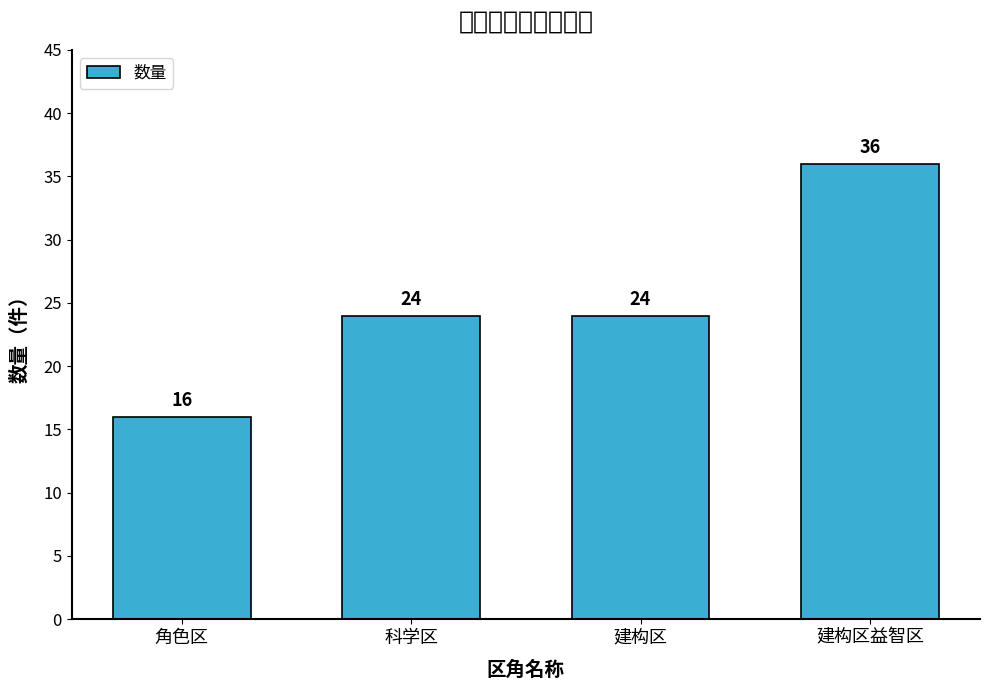

What is the sum of all values?

100